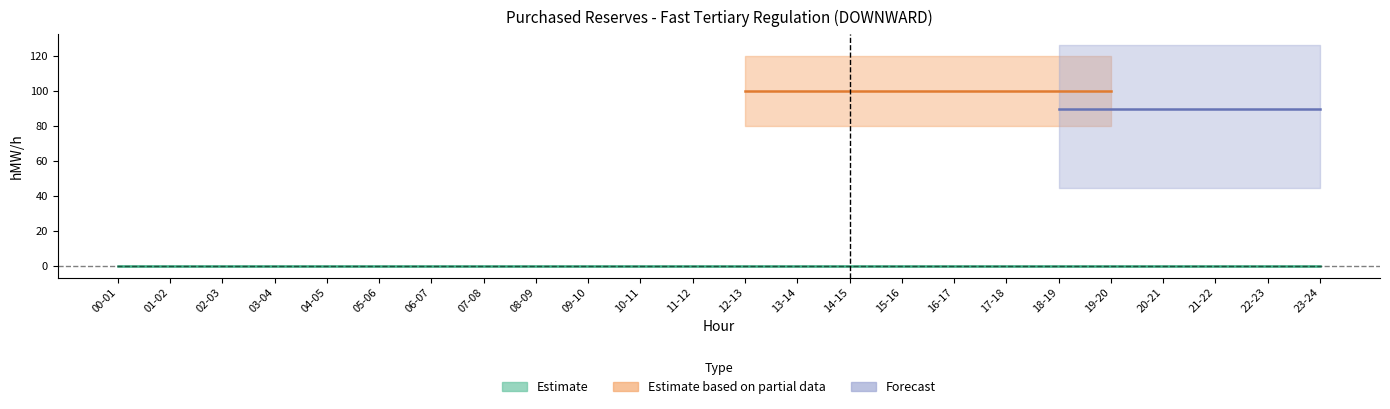

True or false: 04.09 has a value of 0 at 21-22.

True